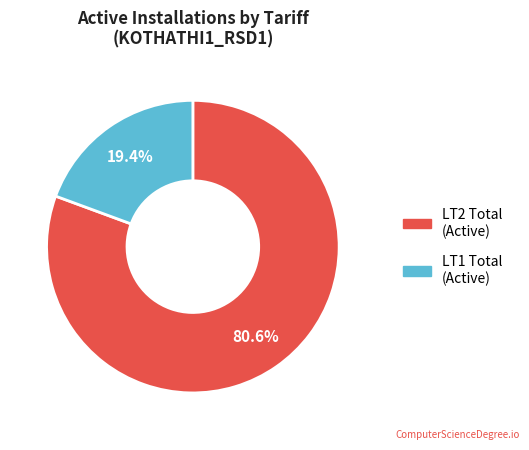

Does any single category account for the majority?

Yes